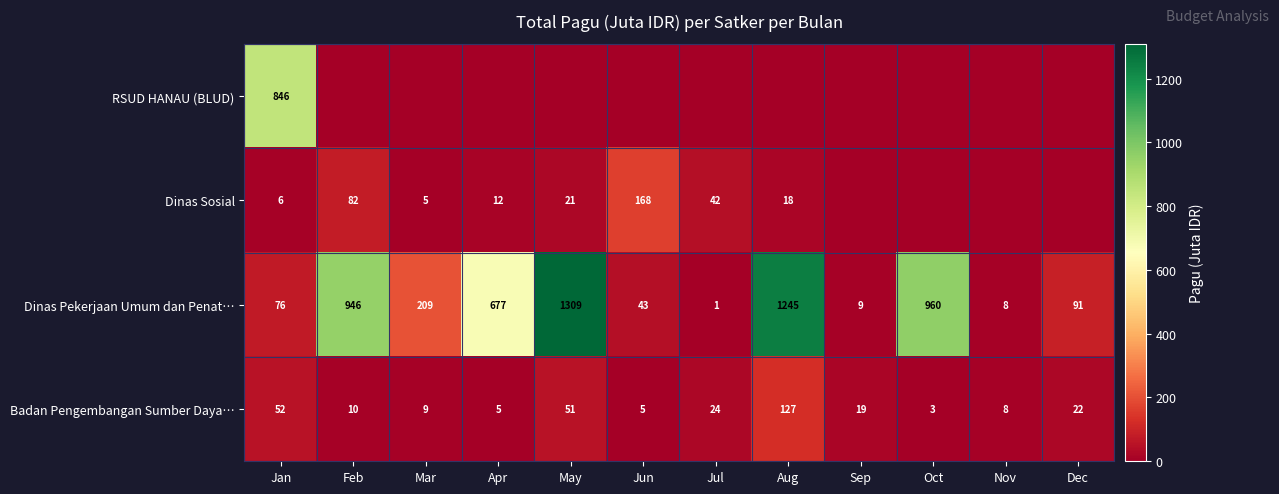

The Badan Pengembangan Sumber Daya… series shows 13.9 at Feb. True or false?

False